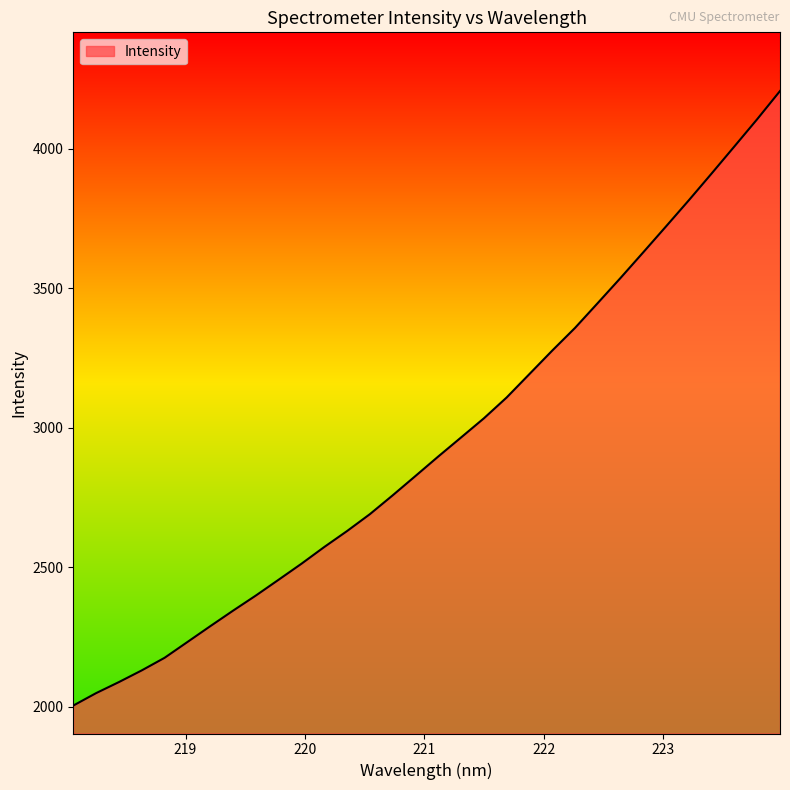

What is the difference between the maximum and minimum values?

2202.7